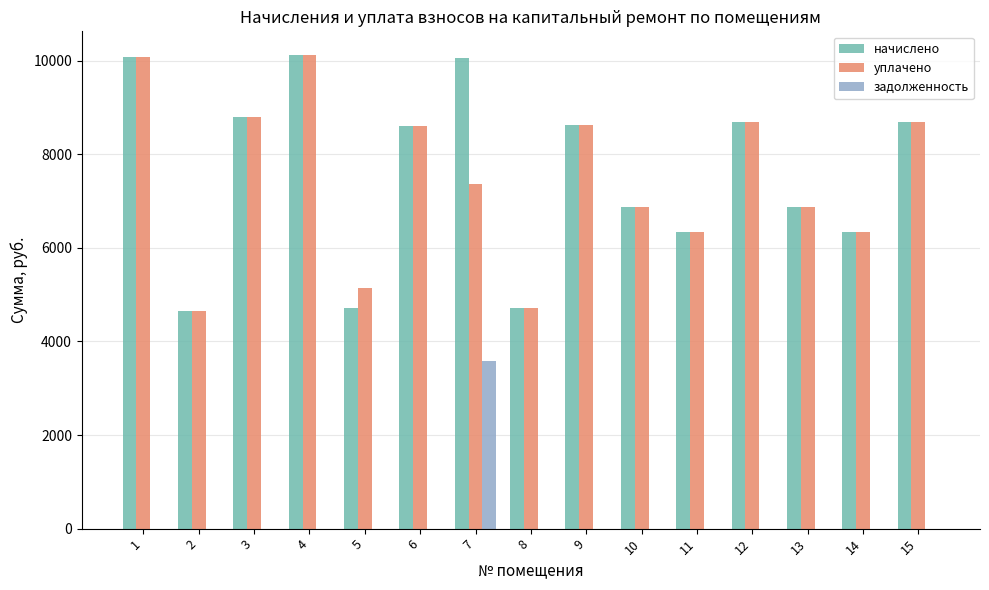

What is the greatest value displayed?

10122.3